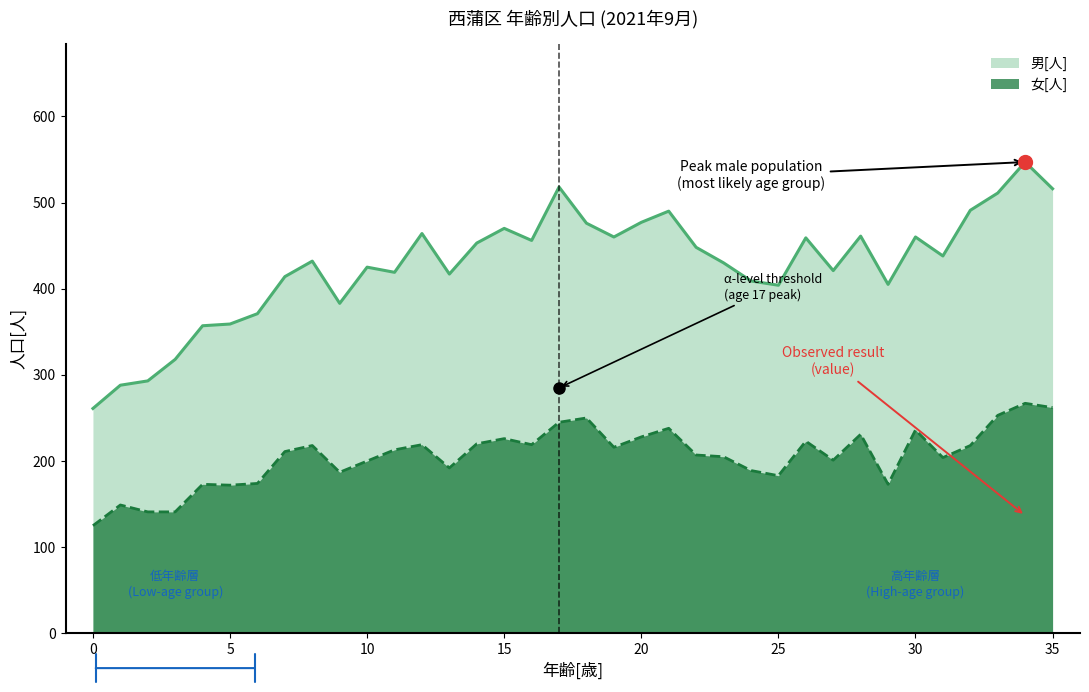

What is the maximum value for 男[人]?

547